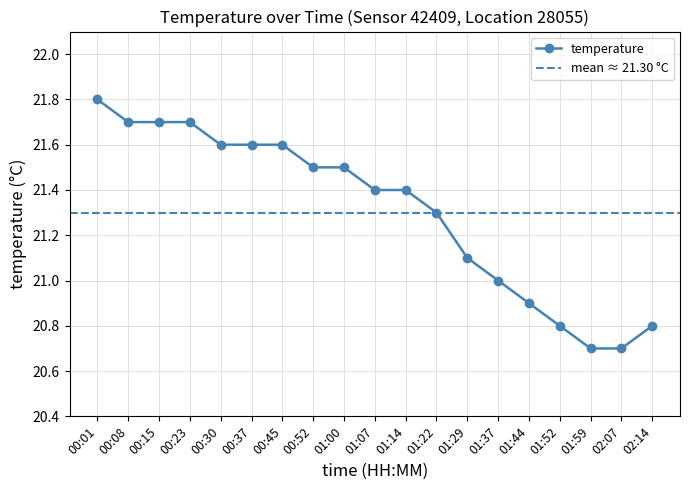

True or false: the data shows 21.3 at 01:22.

True